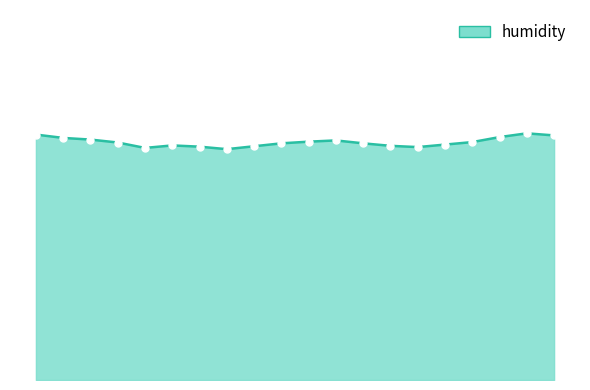

What is the greatest value displayed?

59.2